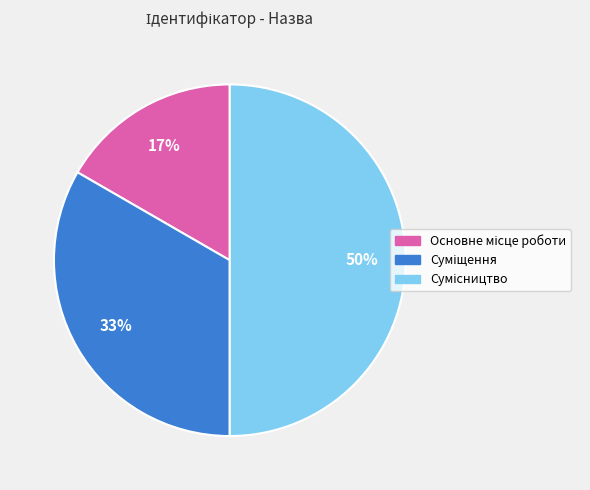

Count the number of slices in the pie.

3